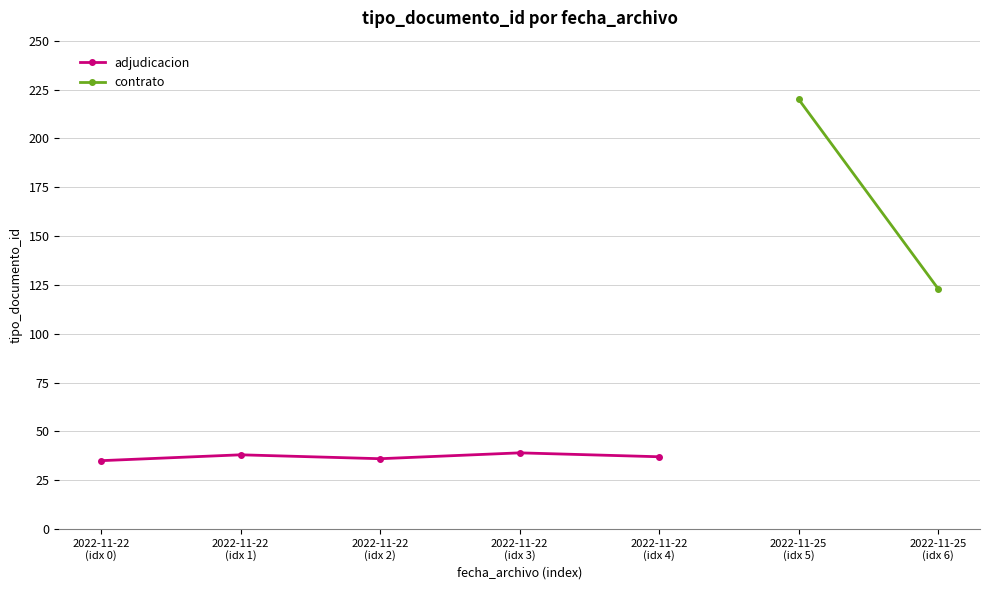

How many interior local peaks (higher than both neighbors) does the data have?

2